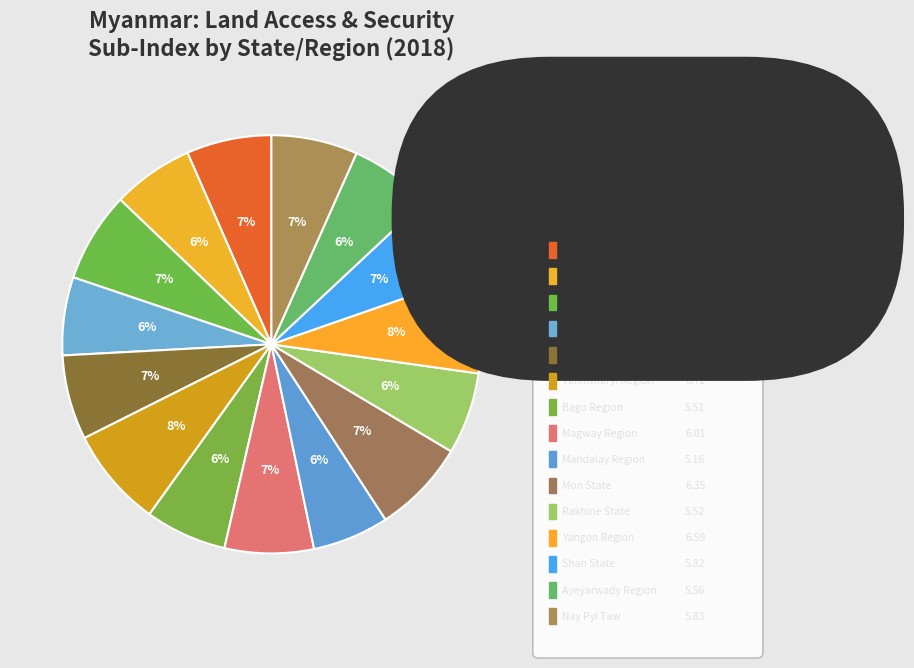

What is the total percentage of Mon State and Rakhine State?

13.6%